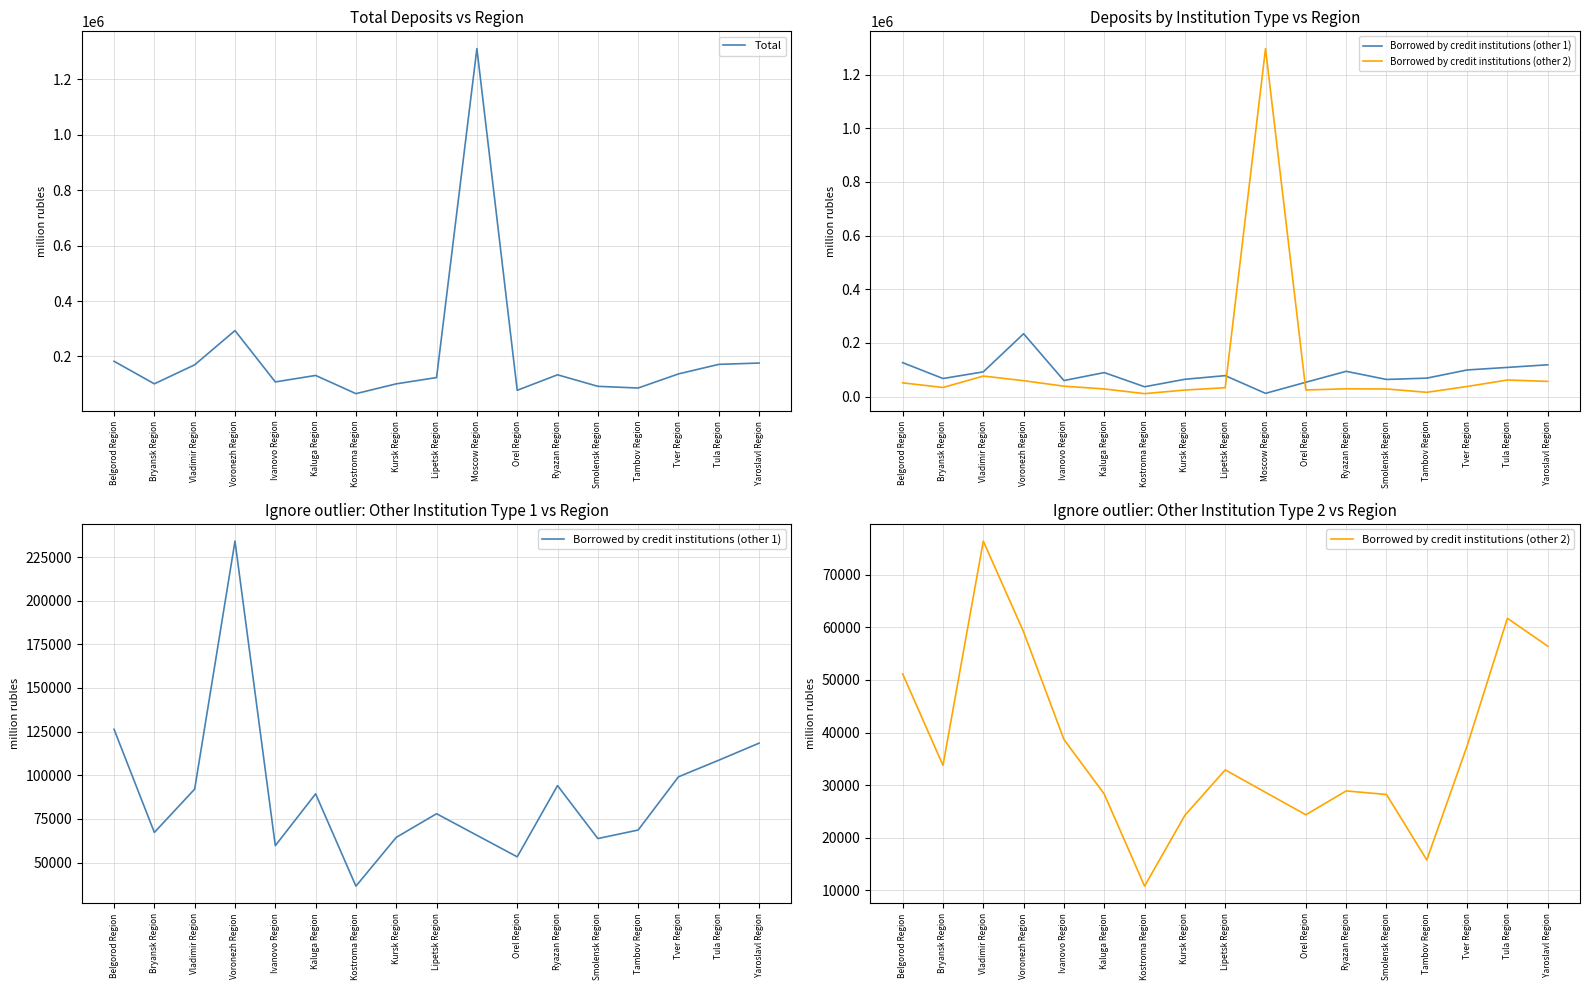

At which category does Borrowed by credit institutions (other 2) reach its first local valley?

Bryansk Region